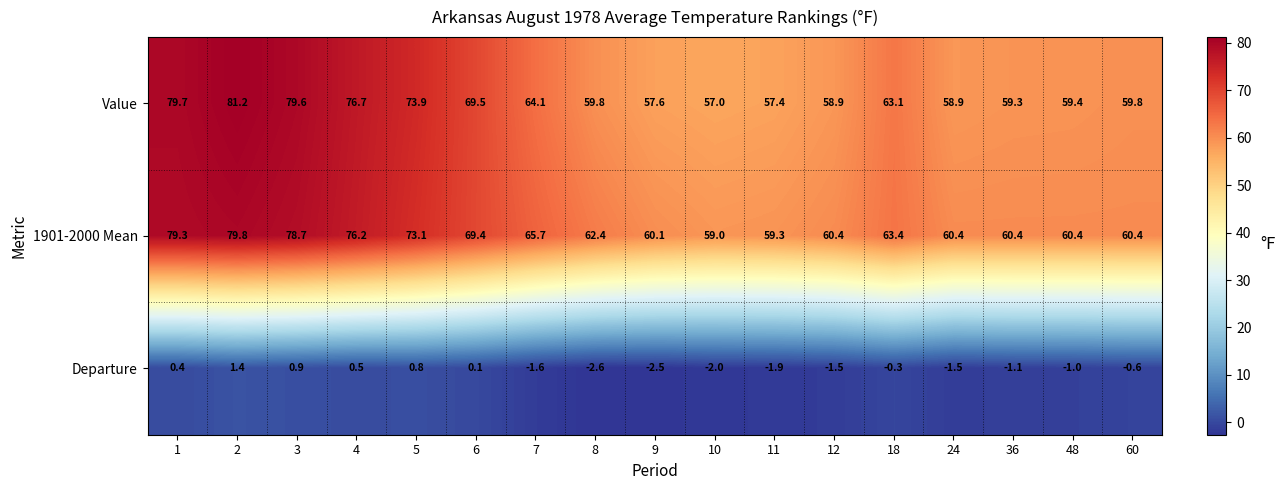

What is the greatest value displayed?

81.2